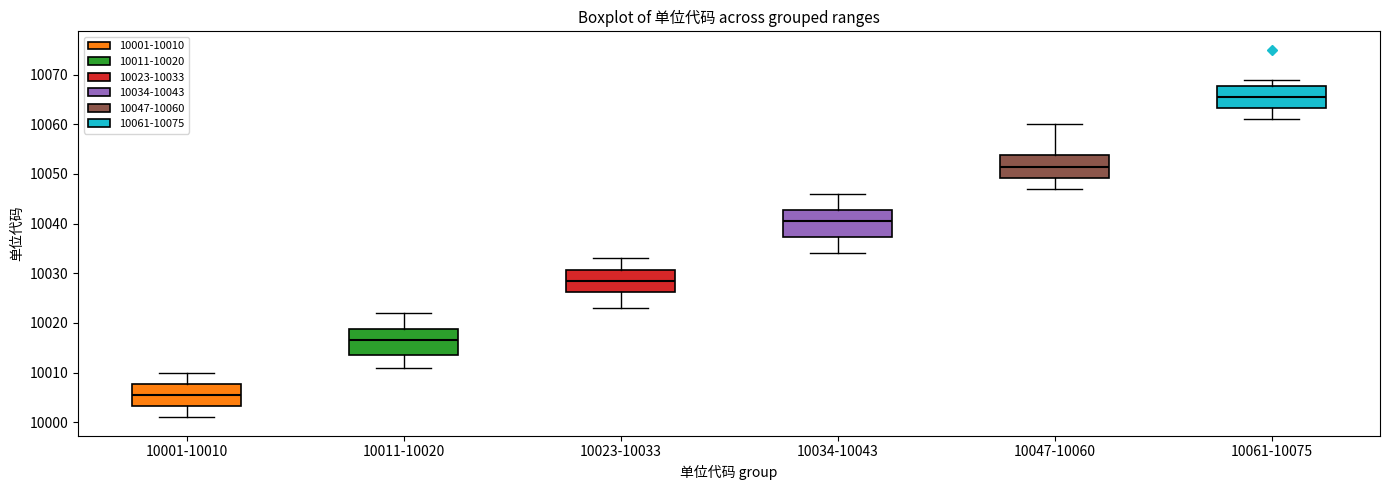

Reading left to right, read every box against the y-axis: the position of its median line, the range the box covers, and the ends of its whiskers. The values are not printed on the chart, so give them approximately, as read against the axis.

10001-10010: median 10006, box 10003 to 10008, whiskers 10001 to 10010
10011-10020: median 10017, box 10014 to 10019, whiskers 10011 to 10022
10023-10033: median 10029, box 10026 to 10031, whiskers 10023 to 10033
10034-10043: median 10041, box 10037 to 10043, whiskers 10034 to 10046
10047-10060: median 10052, box 10049 to 10054, whiskers 10047 to 10060
10061-10075: median 10066, box 10063 to 10068, whiskers 10061 to 10069